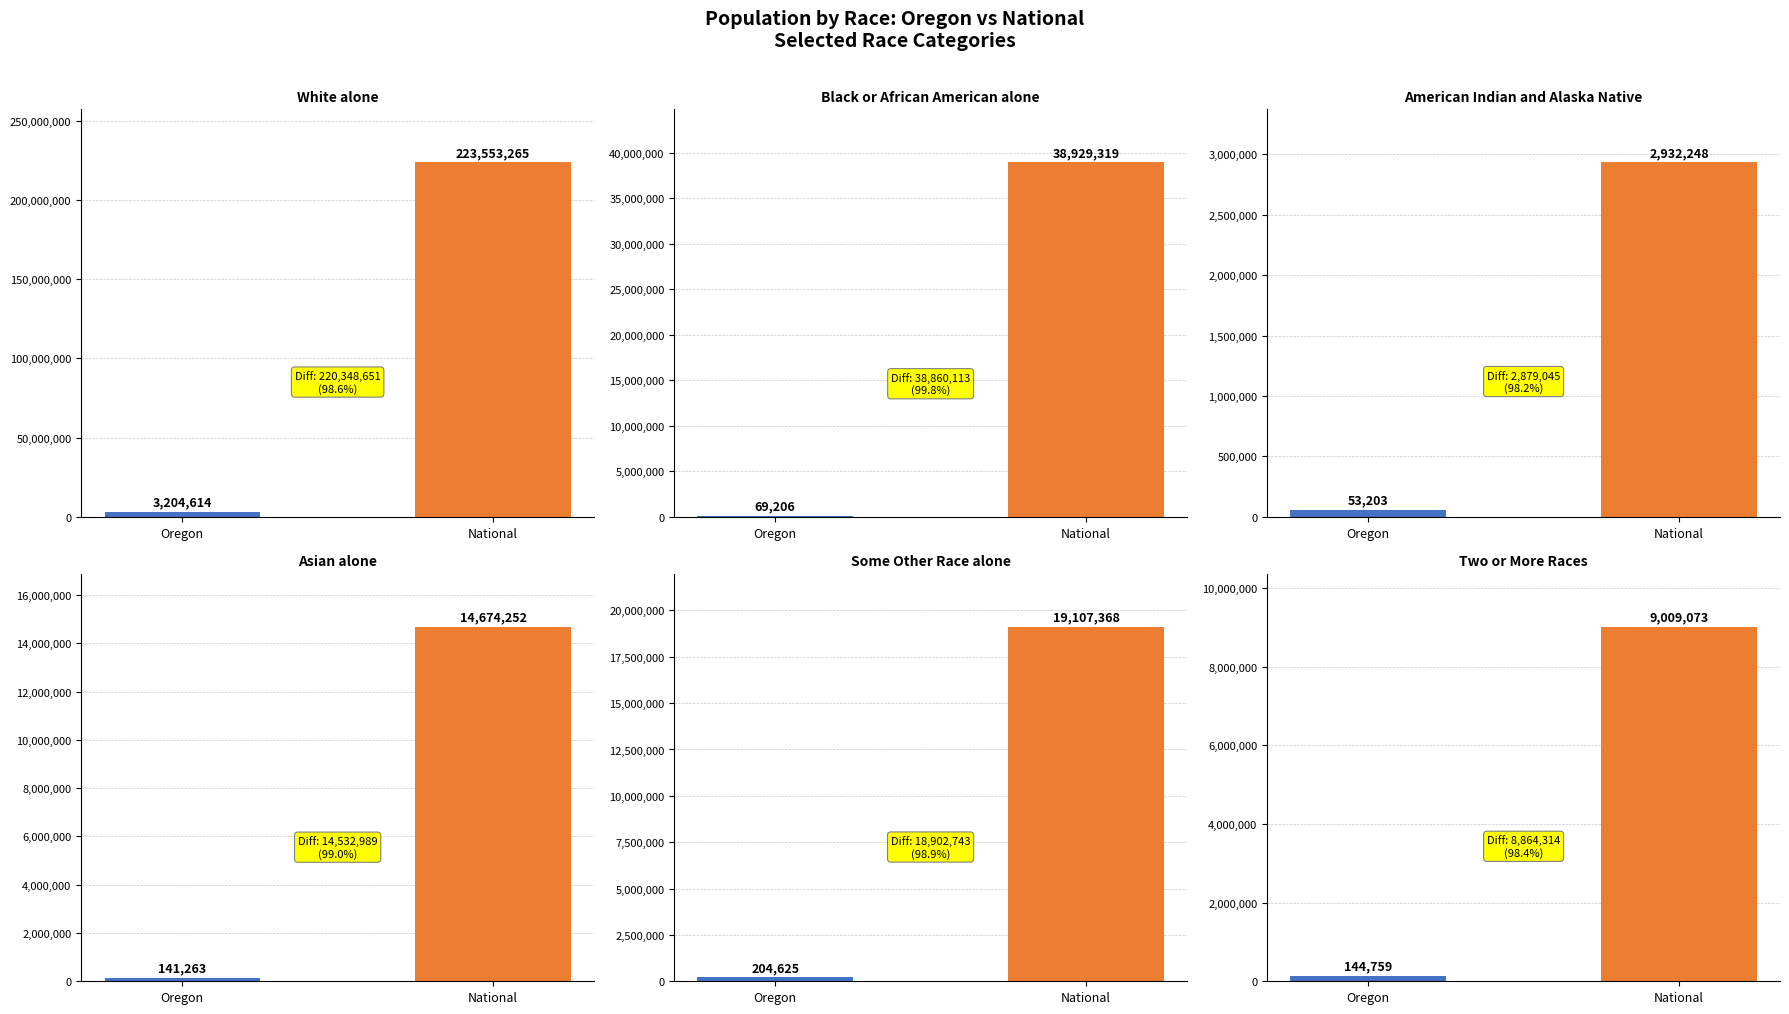

Rank the categories by Black or African American alone value from highest to lowest.

National, Oregon